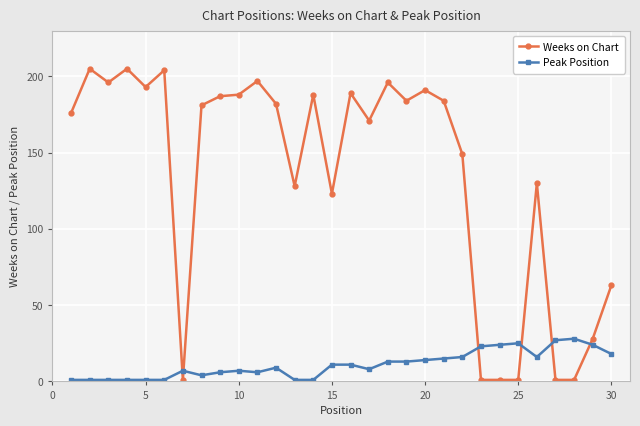

What is the greatest value displayed?

205